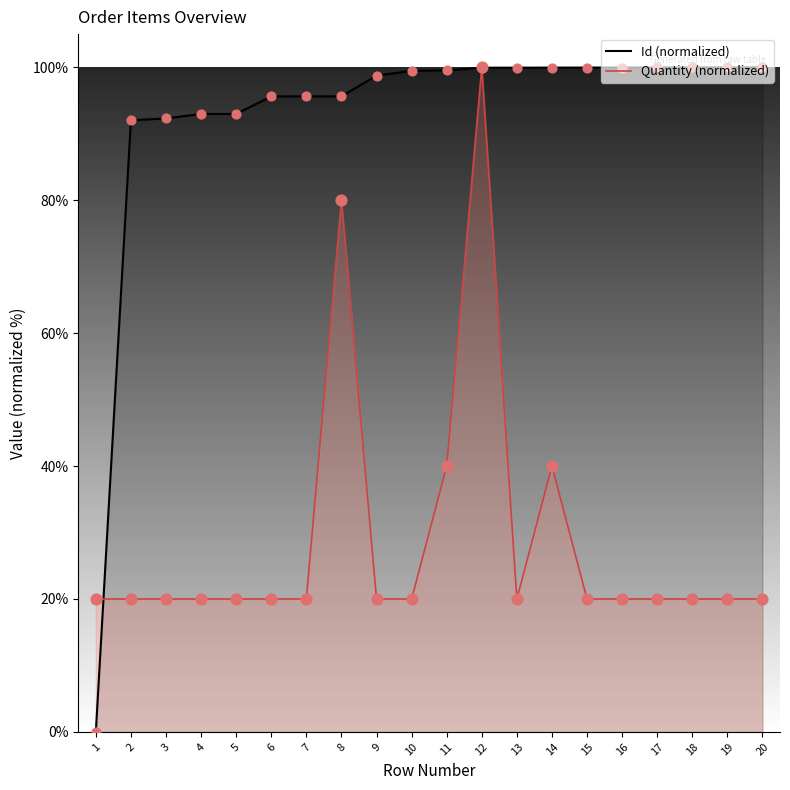

Which series contains the lowest Y value?

Id (line)